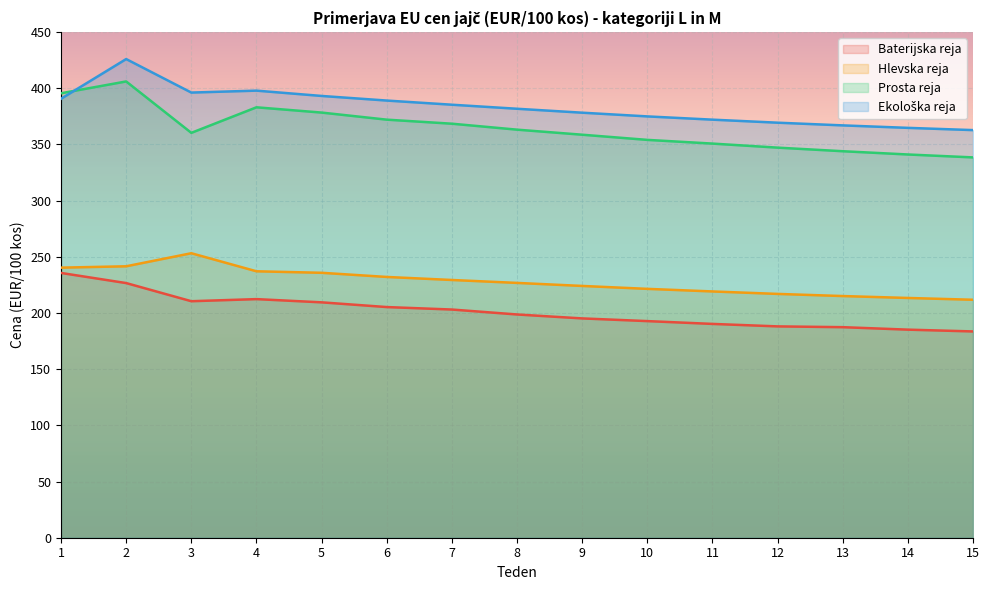

Which has a higher value, 11 or 7?

7